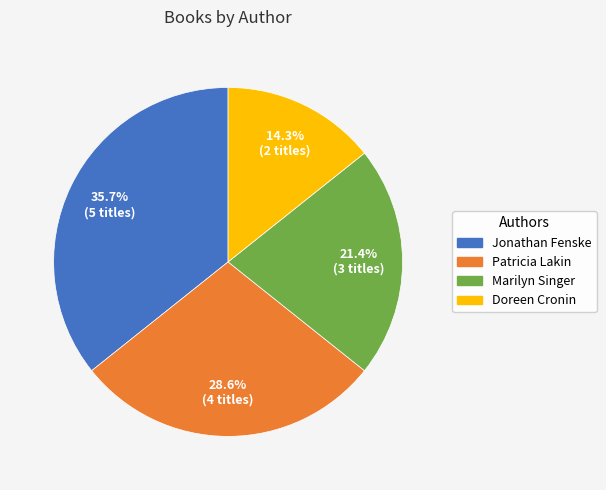

Is there a majority slice in this chart?

No